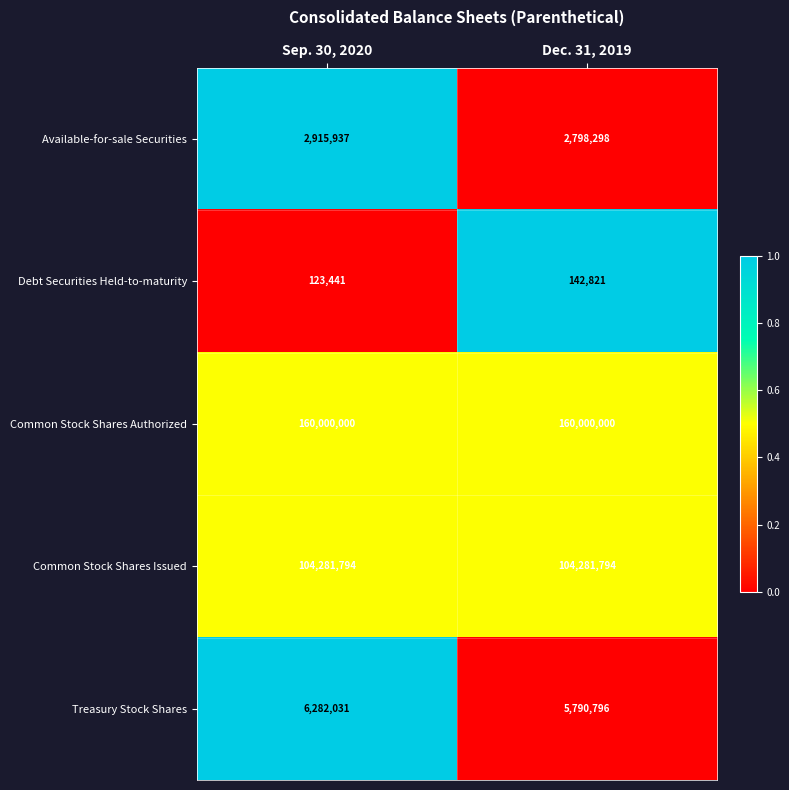

What is the sum of the Treasury Stock Shares values at Dec. 31, 2019 and Sep. 30, 2020?

12072827